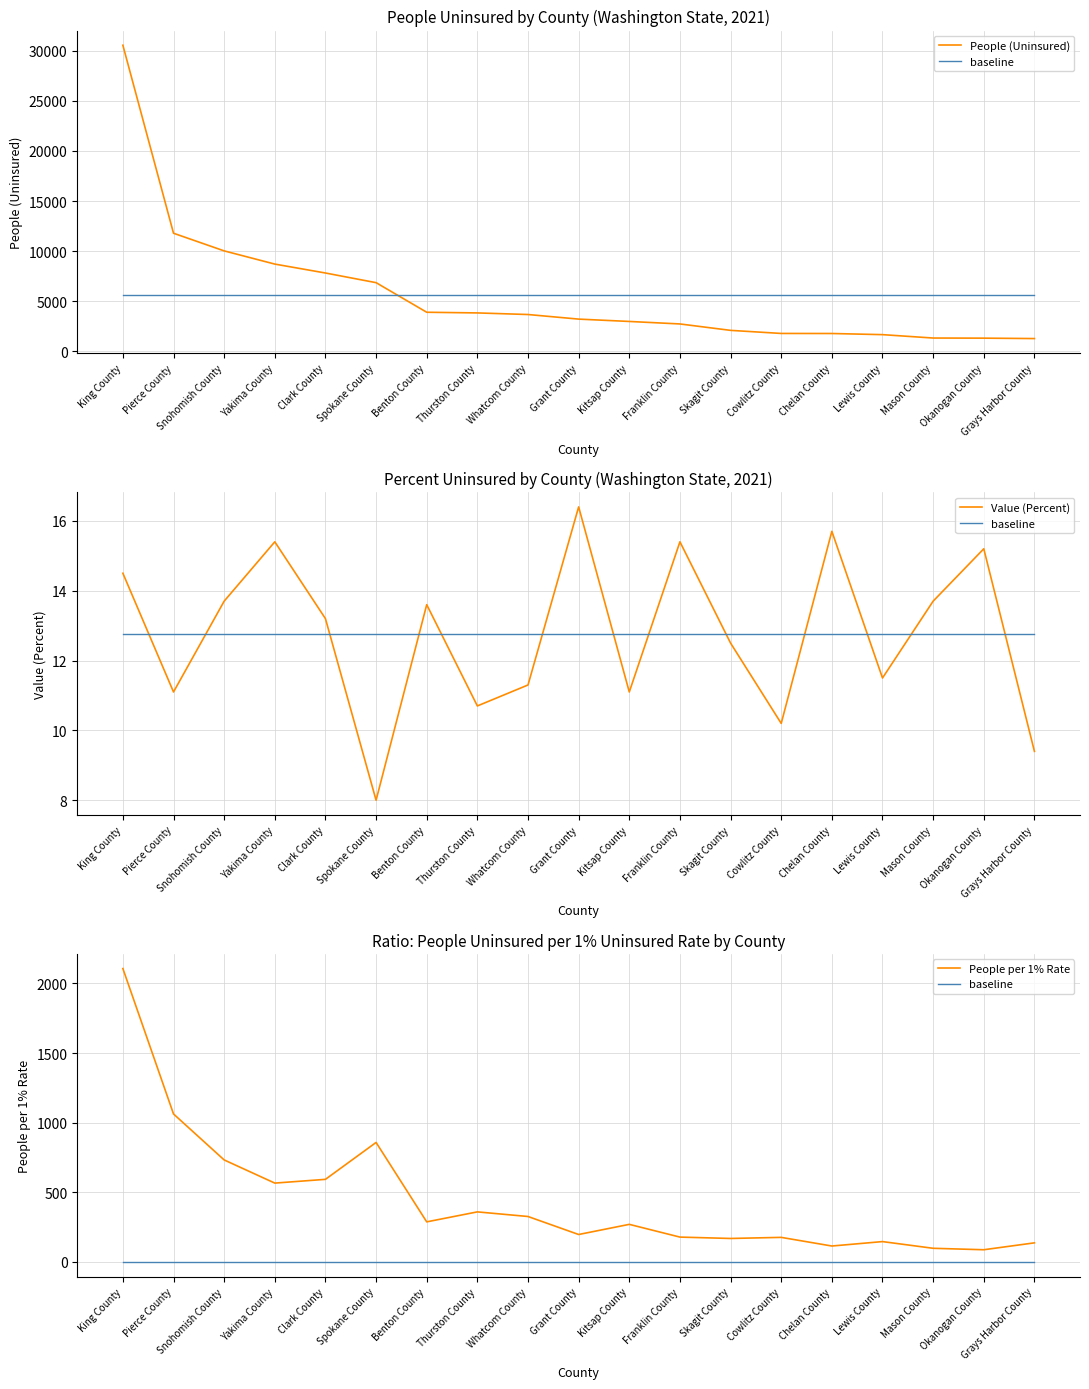

List the labels in order of People (Uninsured) value, smallest first.

Grays Harbor County, Okanogan County, Mason County, Lewis County, Chelan County, Cowlitz County, Skagit County, Franklin County, Kitsap County, Grant County, Whatcom County, Thurston County, Benton County, Spokane County, Clark County, Yakima County, Snohomish County, Pierce County, King County